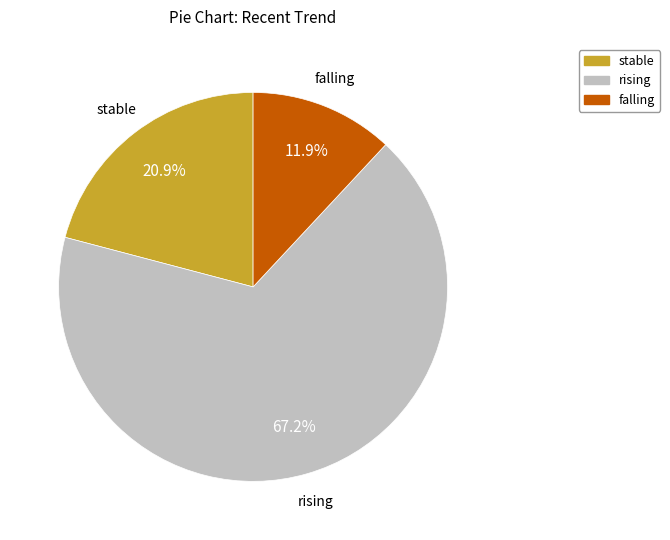

How many slices are in this pie chart?

3